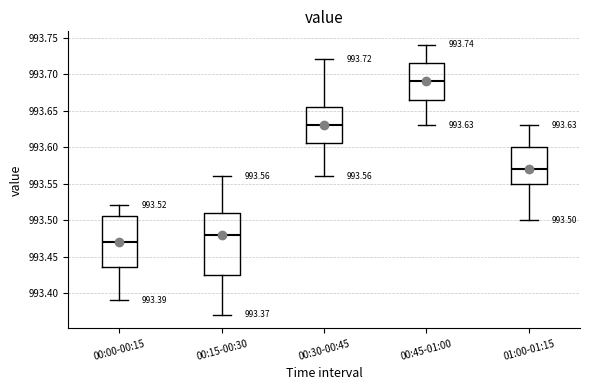

Which box's median line is the lowest?

00:00-00:15